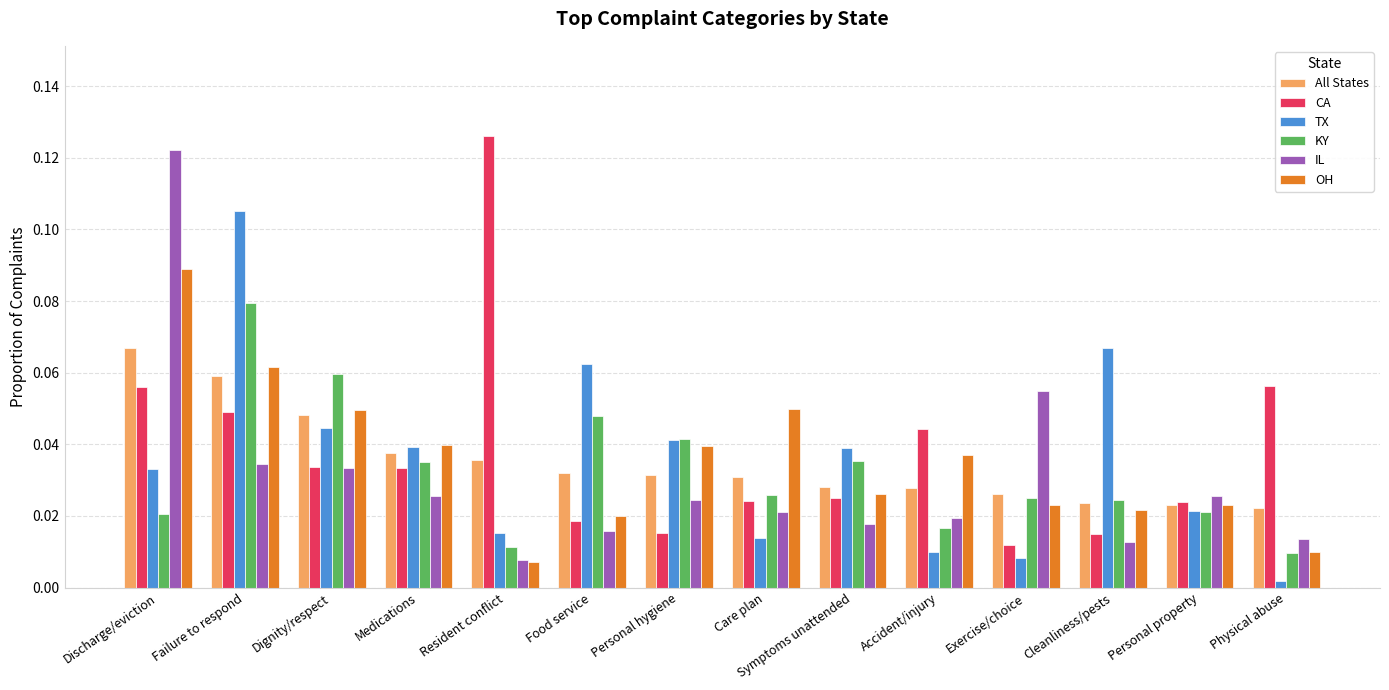

True or false: TX has a value of 0.1 at Personal hygiene.

False